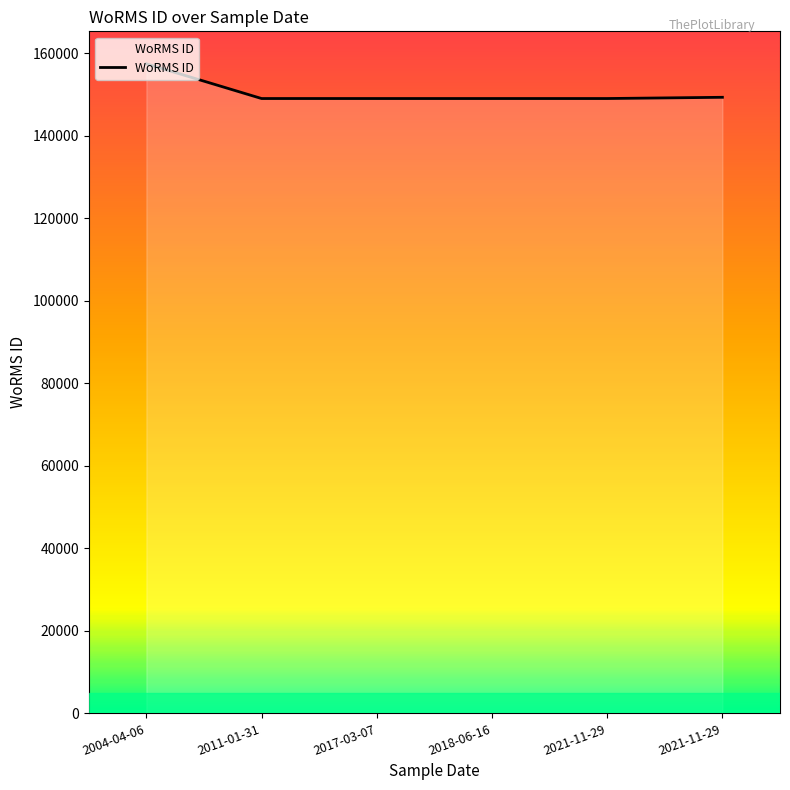

Does the chart have visible grid lines?

No